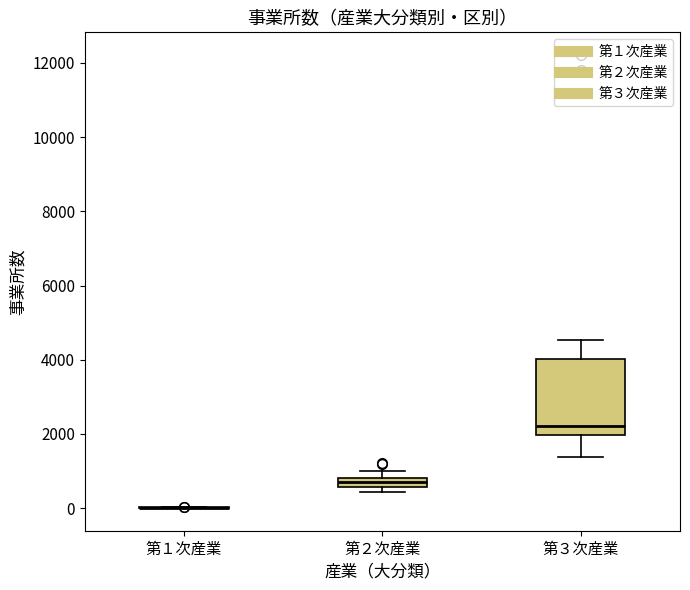

Which box is the tallest, from its lower edge to its upper edge?

第３次産業